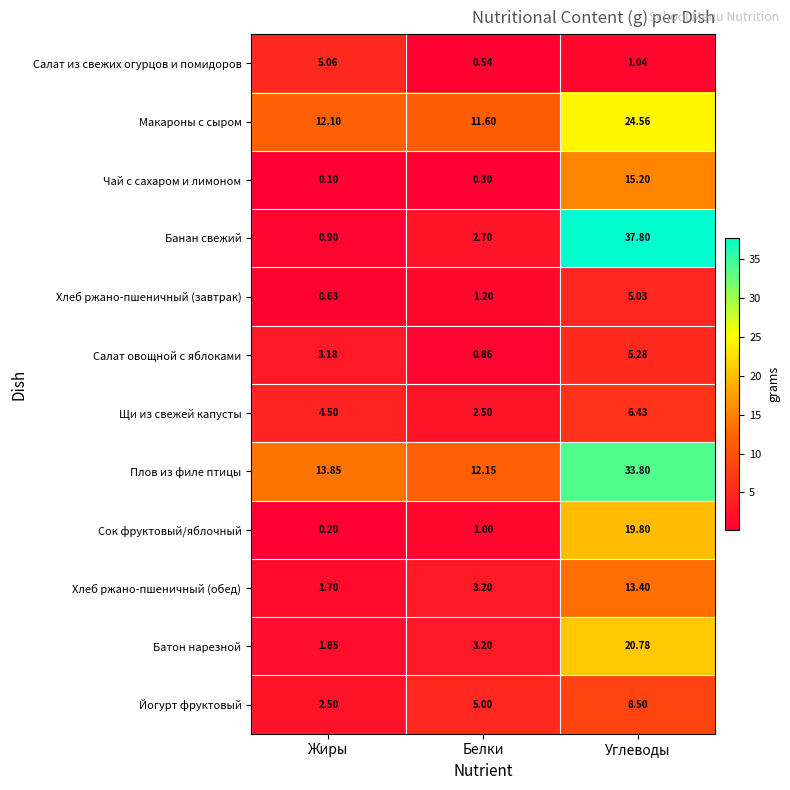

Is the value of Батон нарезной at Углеводы greater than the value of Салат из свежих огурцов и помидоров at Жиры?

Yes